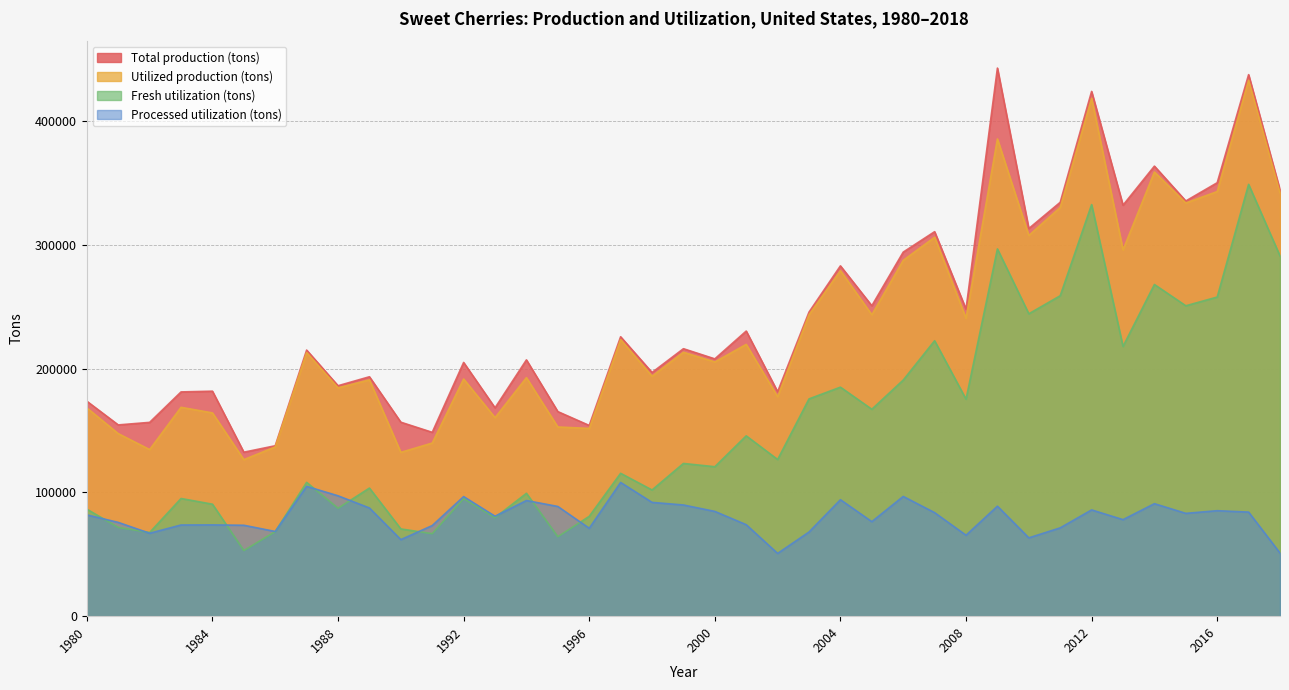

What is the value of the Processed utilization (tons) point at the 29th from the left?

65400